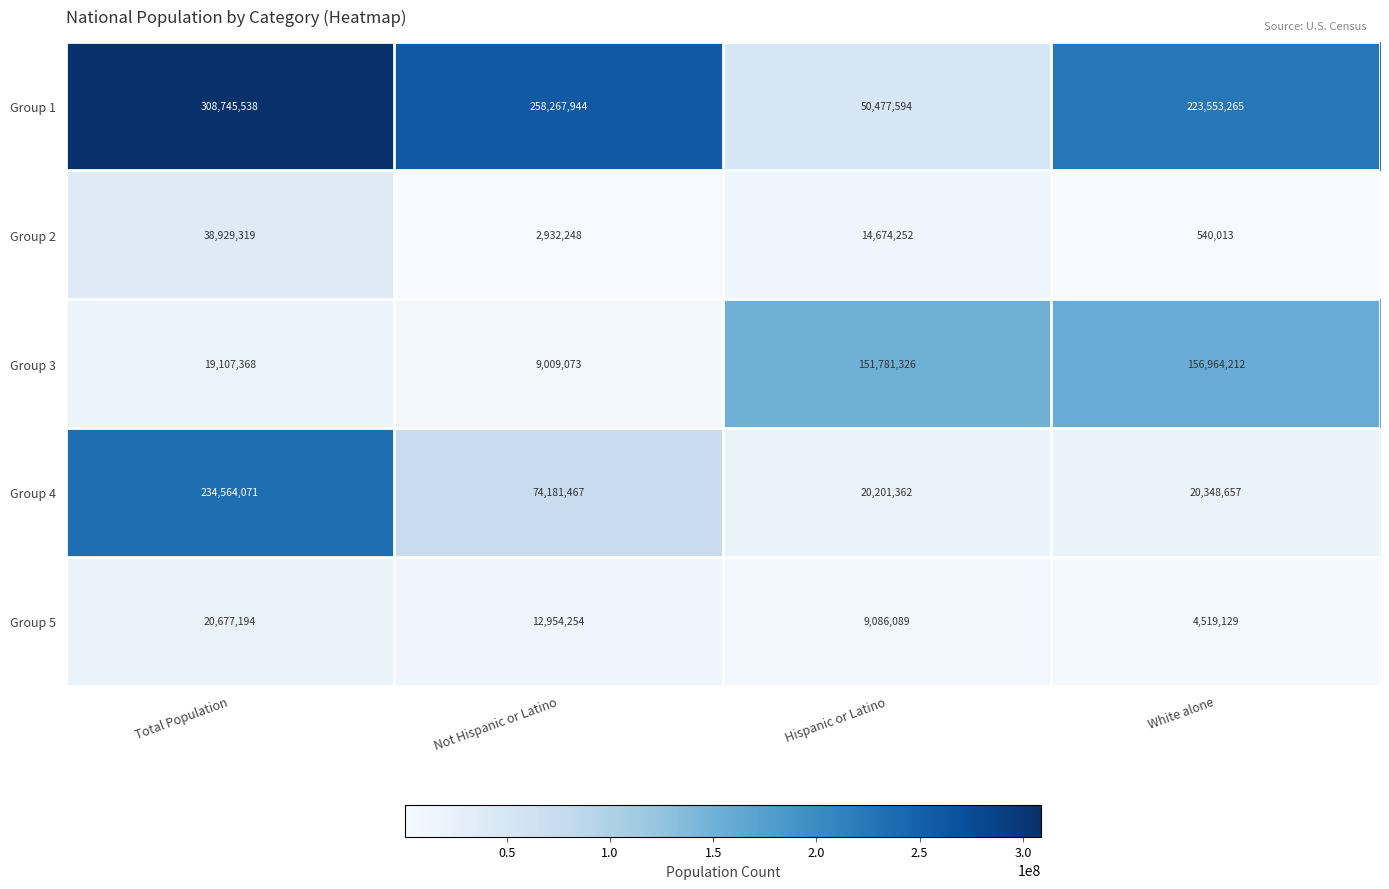

Reading left to right, list all the values displayed in this chart.

Group 1: 308745538	258267944	50477594	223553265
Group 2: 38929319	2932248	14674252	540013
Group 3: 19107368	9009073	151781326	156964212
Group 4: 234564071	74181467	20201362	20348657
Group 5: 20677194	12954254	9086089	4519129